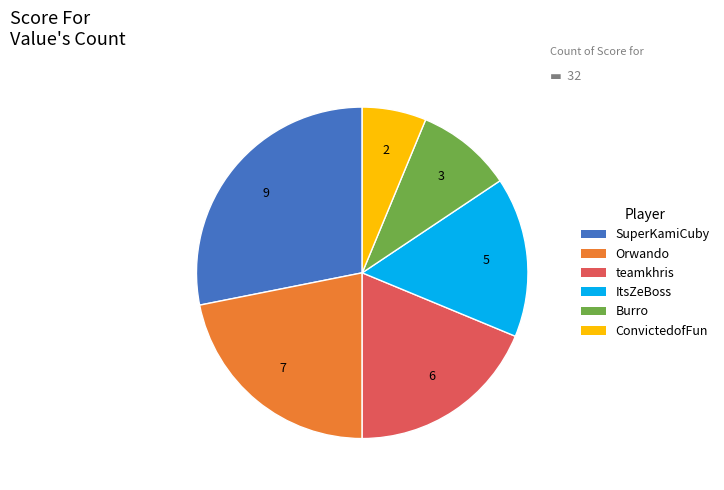

Is it true that teamkhris is 7% of the pie?

False